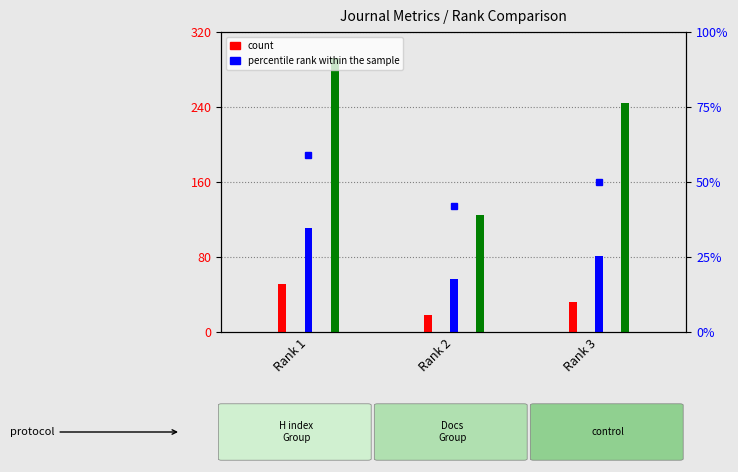

What is the value of the H index bar at the 3rd from the left?

32